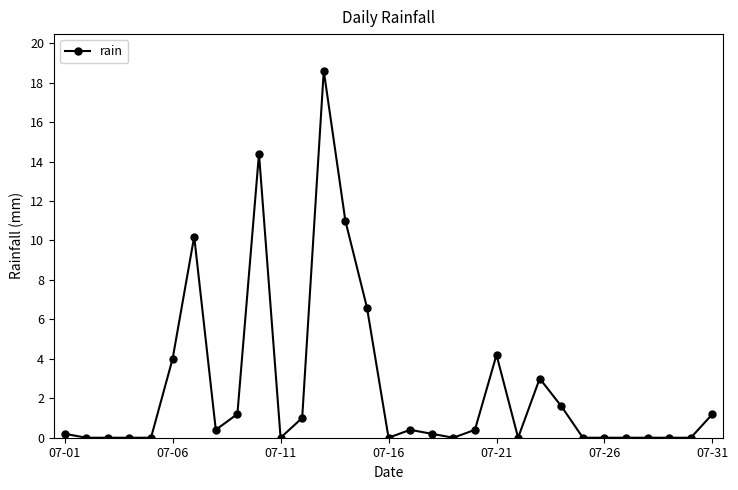

What is the greatest value displayed?

18.6